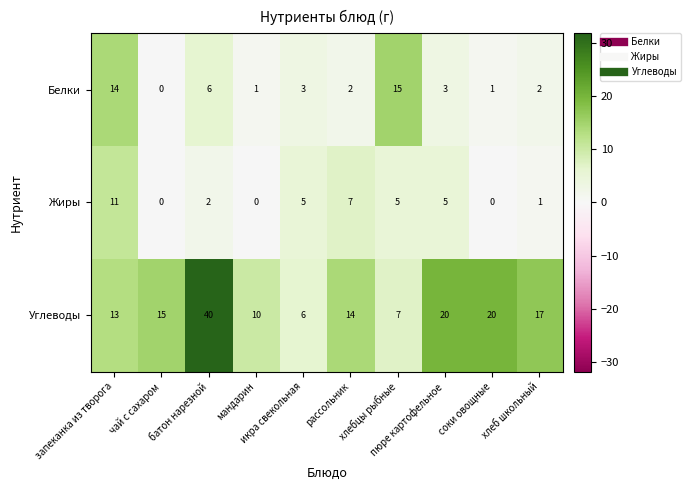

Which series has the largest total across all categories?

Углеводы